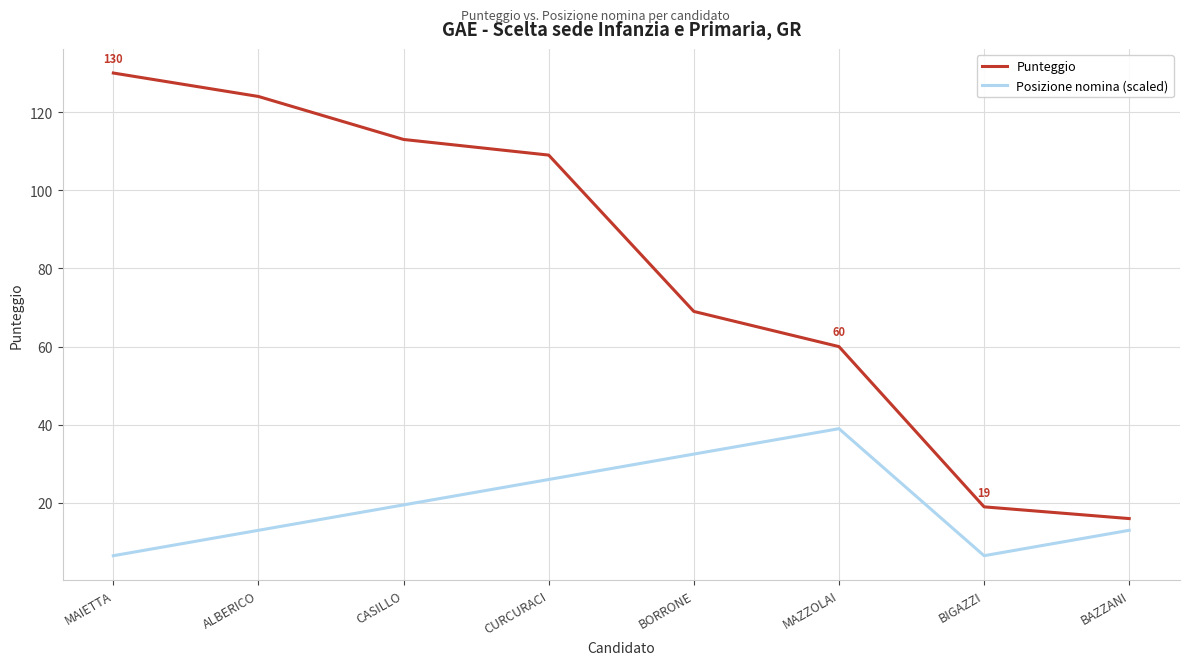

At which category does the chart reach its peak across all series?

MAIETTA